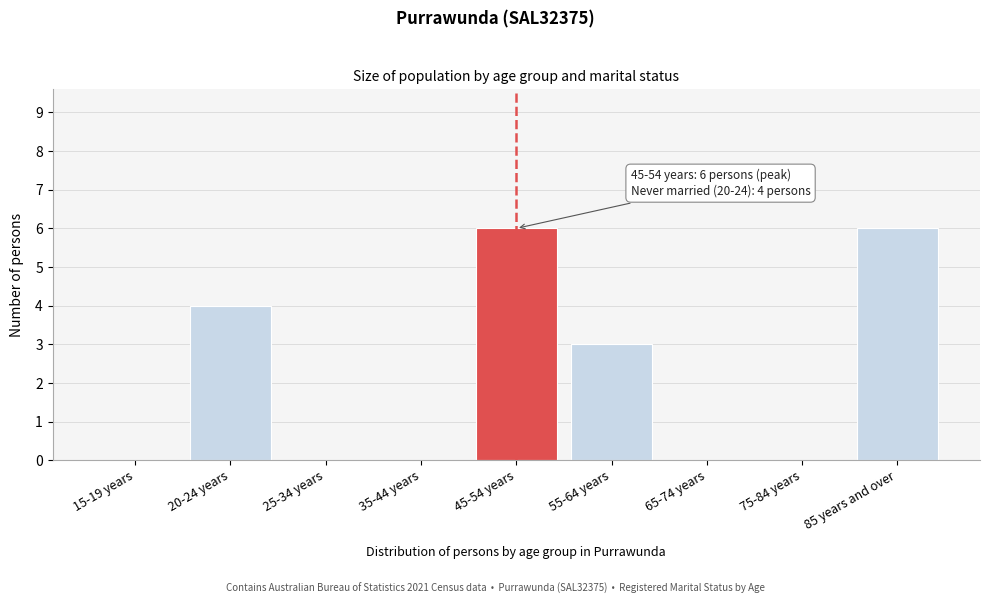

Reading right to left, list all the values displayed in this chart.

85 years and over=6	75-84 years=0	65-74 years=0	55-64 years=3	45-54 years=6	35-44 years=0	25-34 years=0	20-24 years=4	15-19 years=0